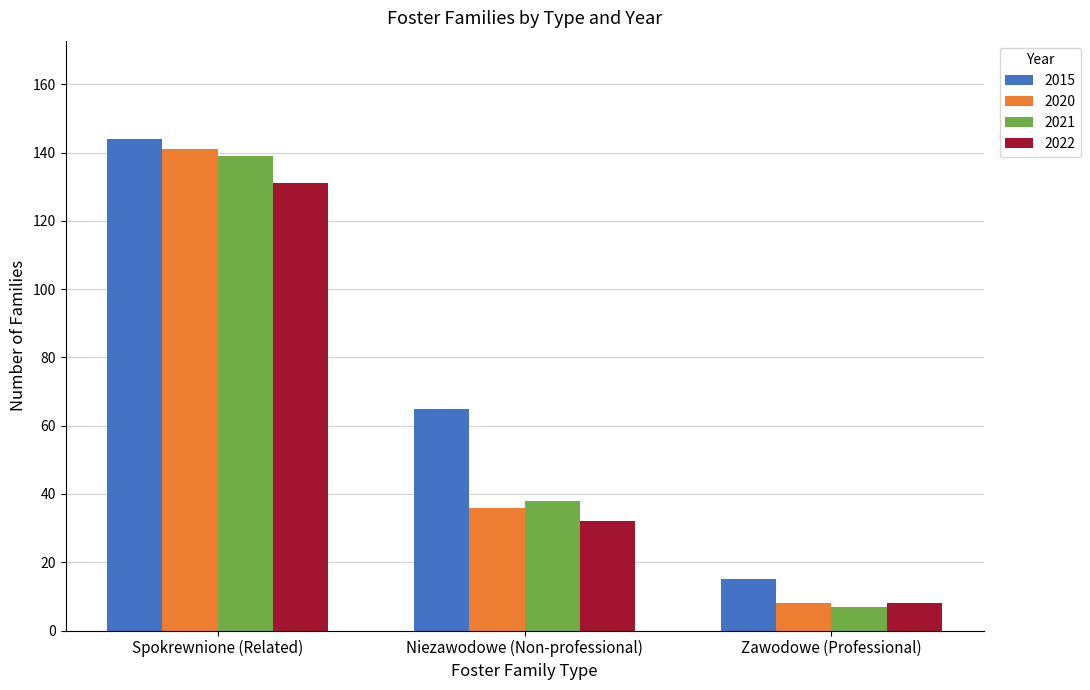

Reading left to right, list all the values displayed in this chart.

2015: 144	65	15
2020: 141	36	8
2021: 139	38	7
2022: 131	32	8